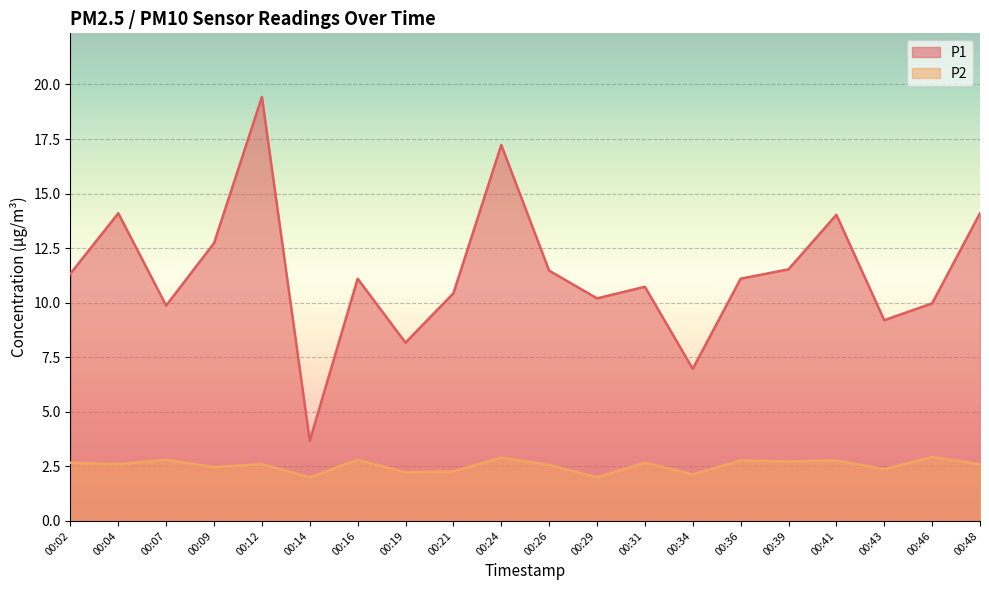

Which series has the widest spread of values?

P1